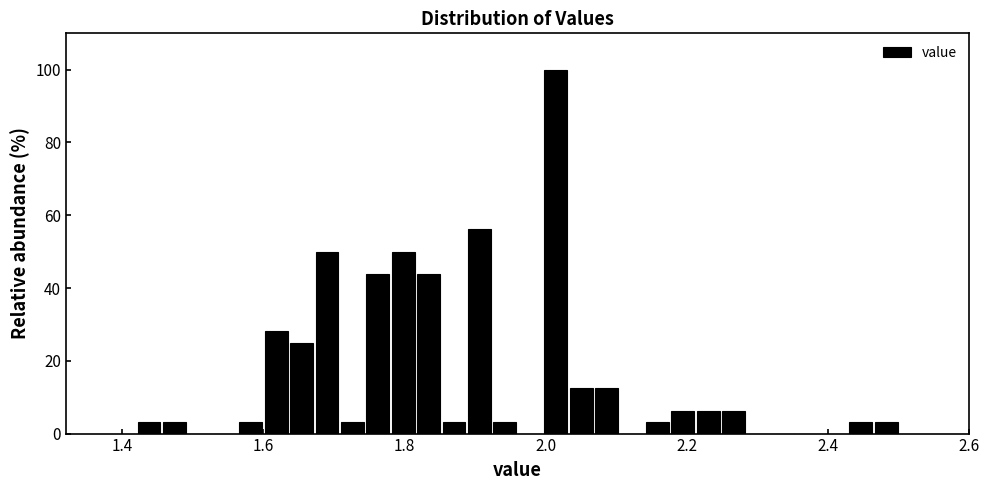

Around what value on the x-axis is the tallest bar? Give the approximate position of its centre, as read against the axis.

2.02